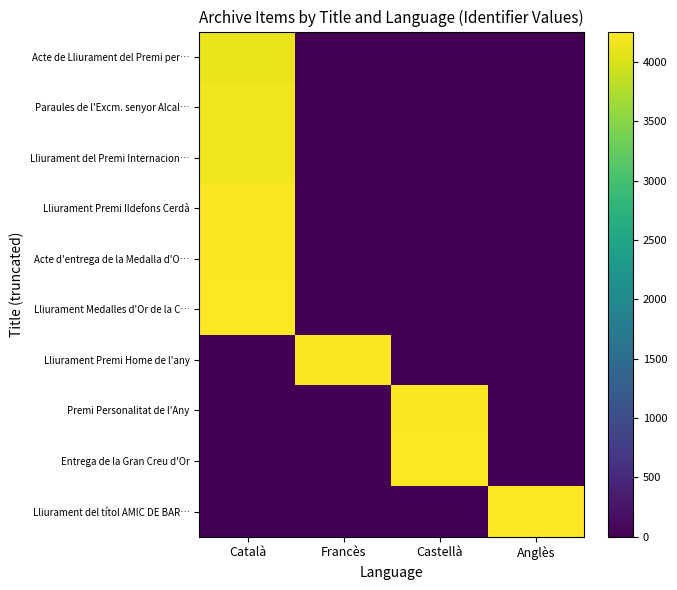

Reading left to right, list all the values displayed in this chart.

Acte de Lliurament del Premi per…: Català=4128	Francès=0	Castellà=0	Anglès=0
Paraules de l'Excm. senyor Alcal…: Català=4159	Francès=0	Castellà=0	Anglès=0
Lliurament del Premi Internacion…: Català=4167	Francès=0	Castellà=0	Anglès=0
Lliurament Premi Ildefons Cerdà: Català=4236	Francès=0	Castellà=0	Anglès=0
Acte d'entrega de la Medalla d'O…: Català=4238	Francès=0	Castellà=0	Anglès=0
Lliurament Medalles d'Or de la C…: Català=4255	Francès=0	Castellà=0	Anglès=0
Lliurament Premi Home de l'any: Català=0	Francès=4219	Castellà=0	Anglès=0
Premi Personalitat de l'Any: Català=0	Francès=0	Castellà=4237	Anglès=0
Entrega de la Gran Creu d'Or: Català=0	Francès=0	Castellà=4252	Anglès=0
Lliurament del títol AMIC DE BAR…: Català=0	Francès=0	Castellà=0	Anglès=4244